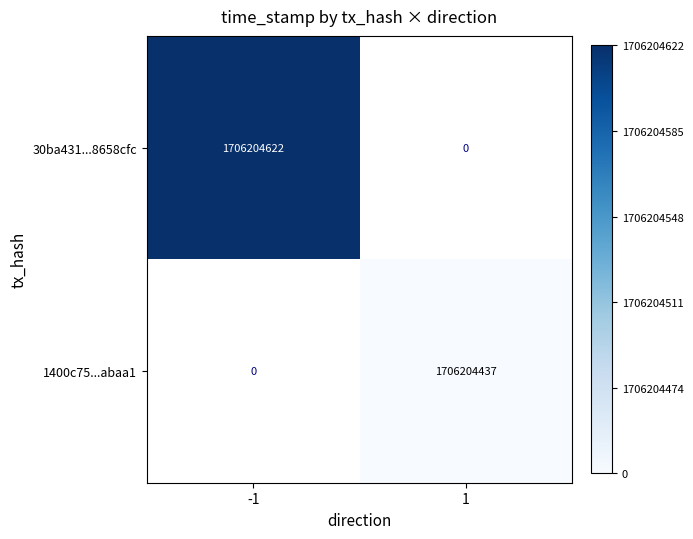

Is it true that 30ba431...8658cfc equals 2385655521 at -1?

False